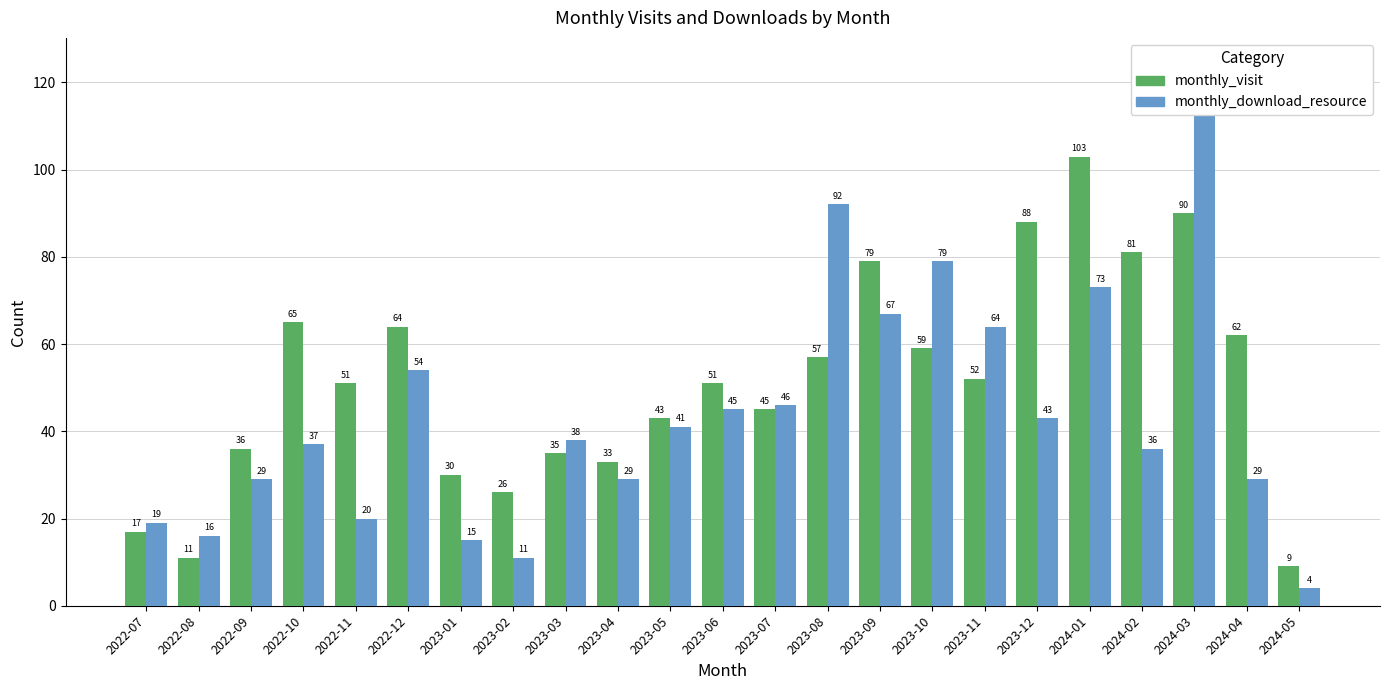

What is the value of the monthly_visit bar at the 20th from the left?

81